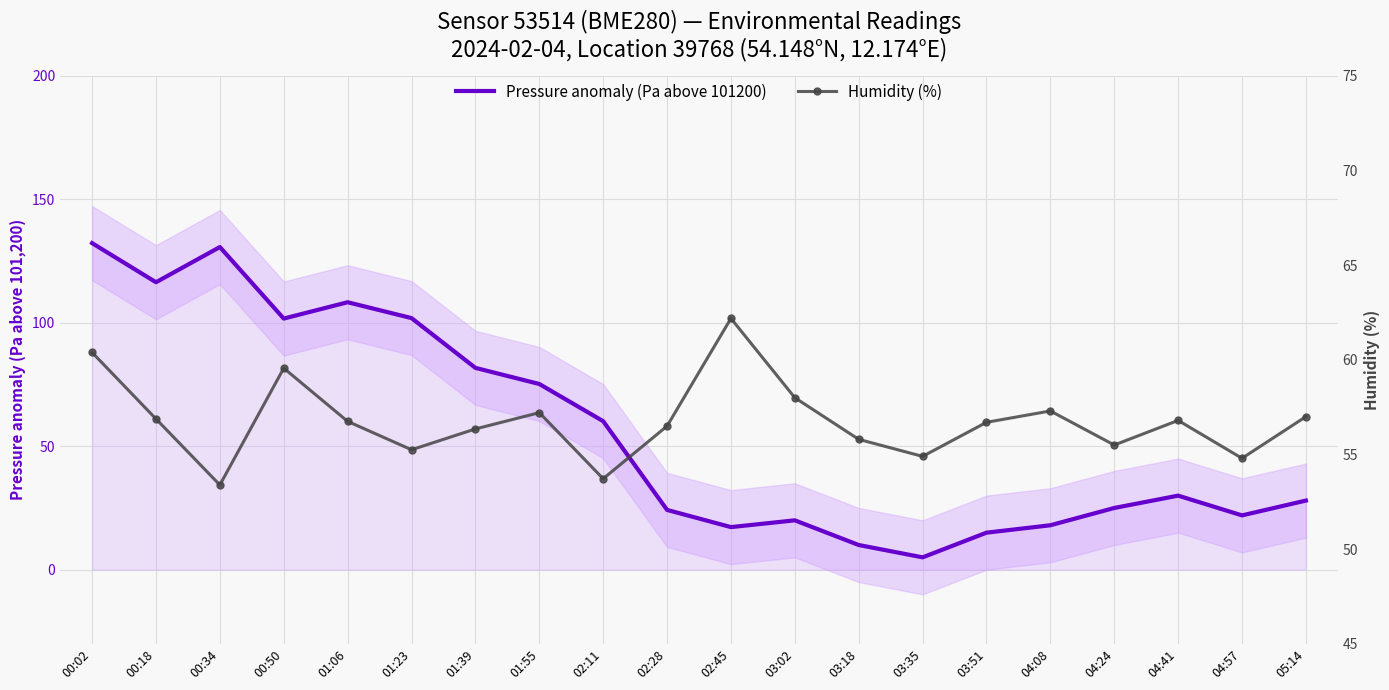

Where is the first local minimum for Humidity (%)?

00:34